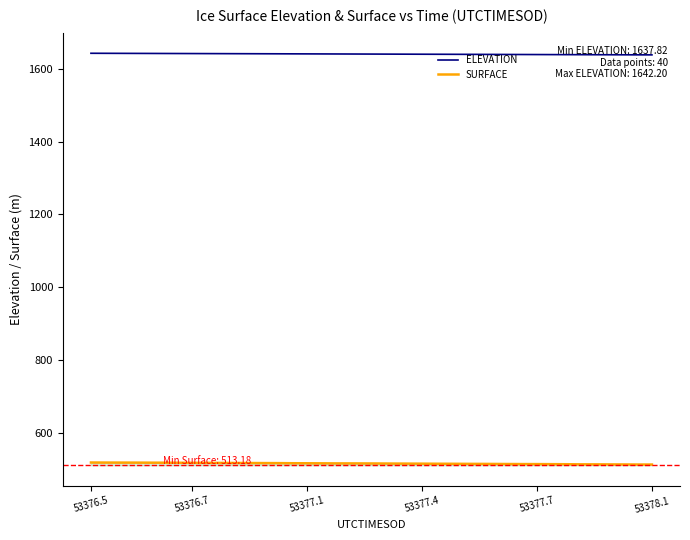

Rank the series by their maximum value, from highest to lowest.

ELEVATION, SURFACE